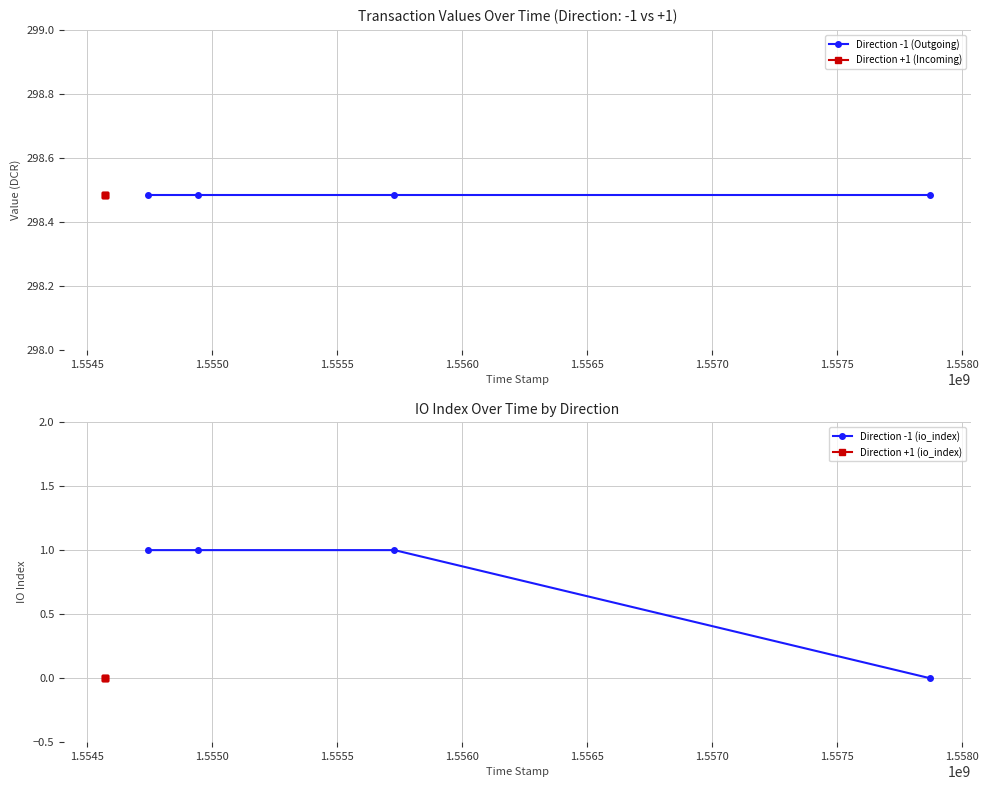

What is the value of the Direction -1 (io_index) point at the 2nd from the left?

1